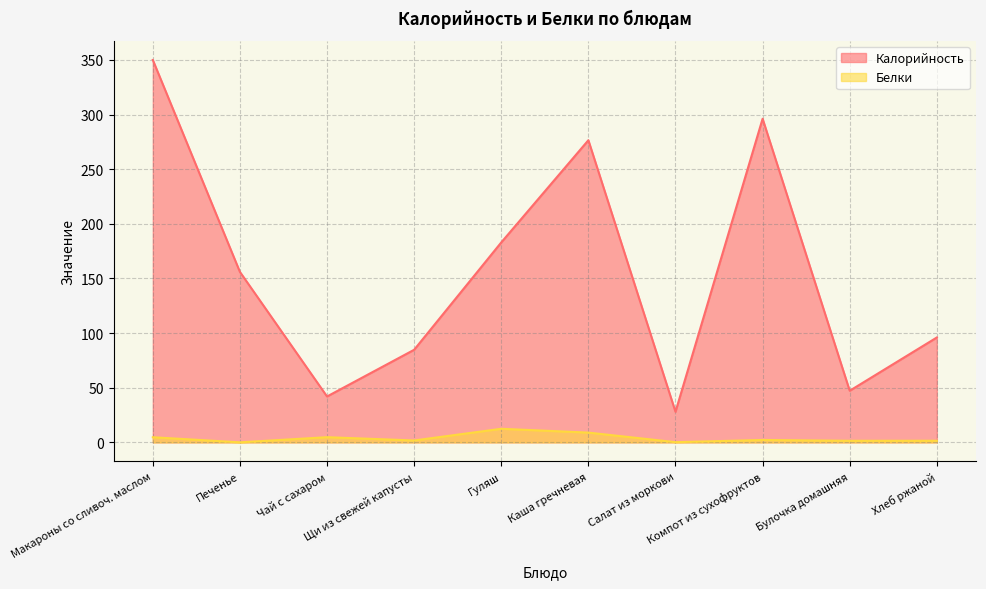

Does the chart have visible grid lines?

Yes